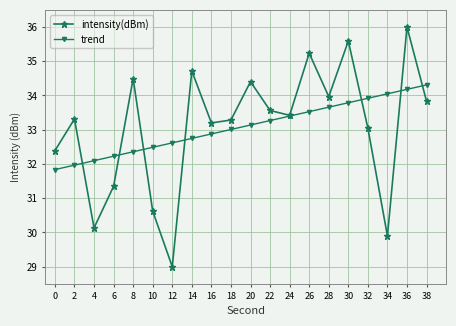

Is the value of trend at 28 greater than the value of intensity(dBm) at 6?

Yes